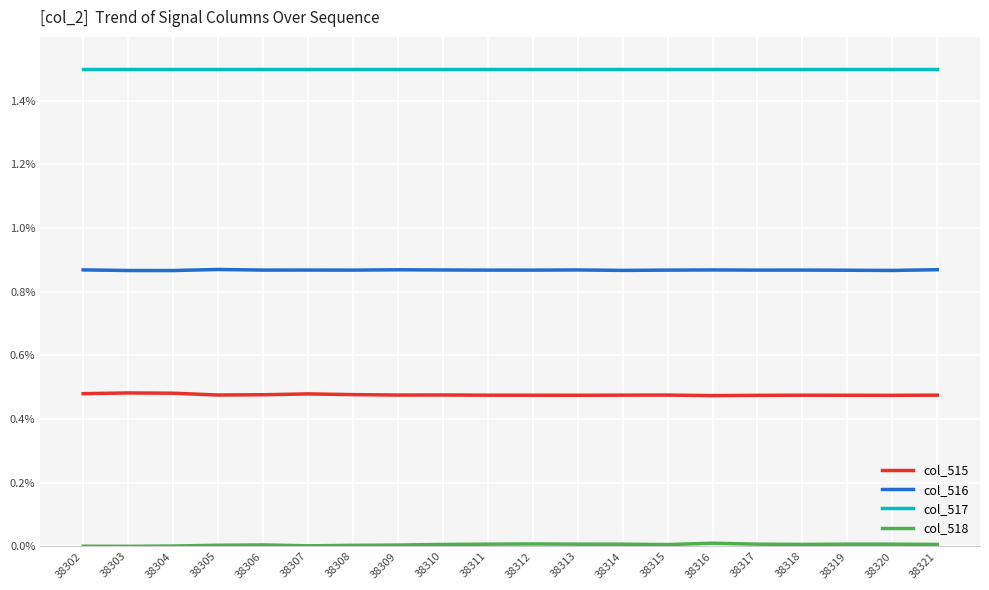

True or false: col_517 and col_515 intersect in this chart.

False